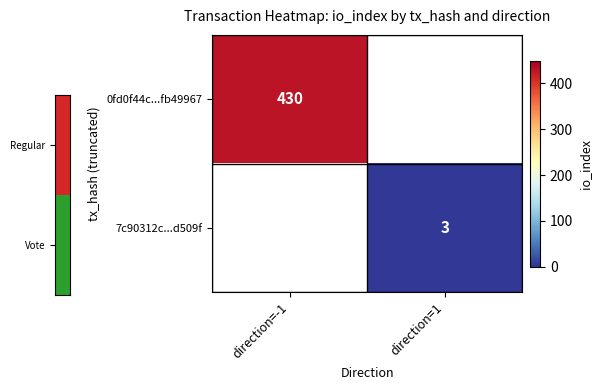

Is the value of 0fd0f44c...fb49967 at direction=-1 greater than the value of 7c90312c...d509f at direction=1?

Yes